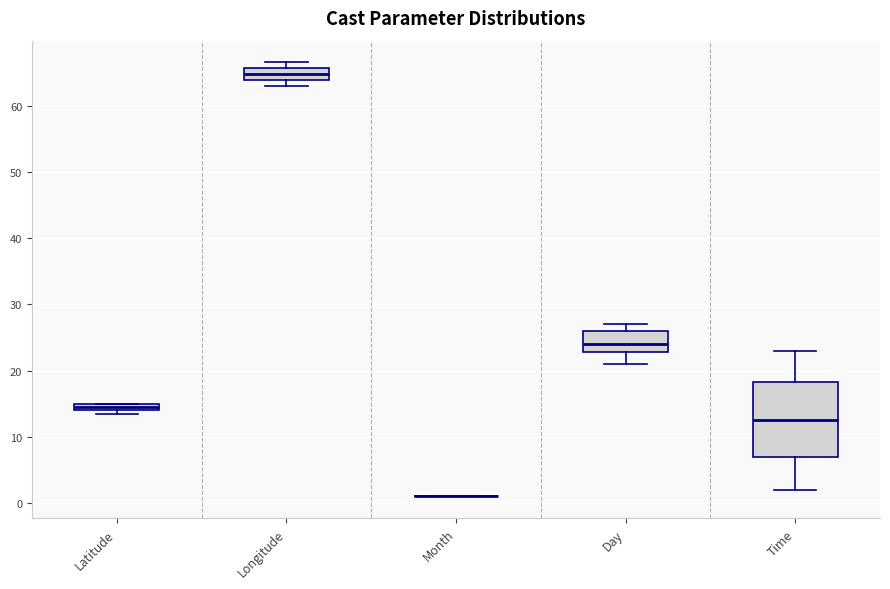

Where is the lower edge of the box for Latitude on the y-axis? The values are not printed on the chart, so give them approximately, as read against the axis.

14